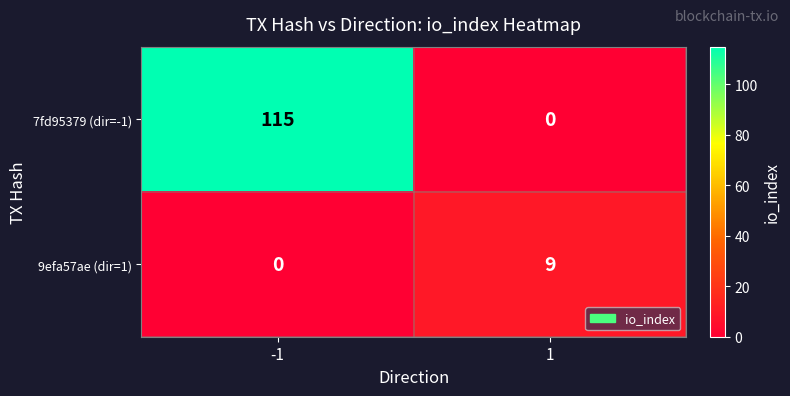

Which series has the widest spread of values?

7fd95379 (dir=-1)